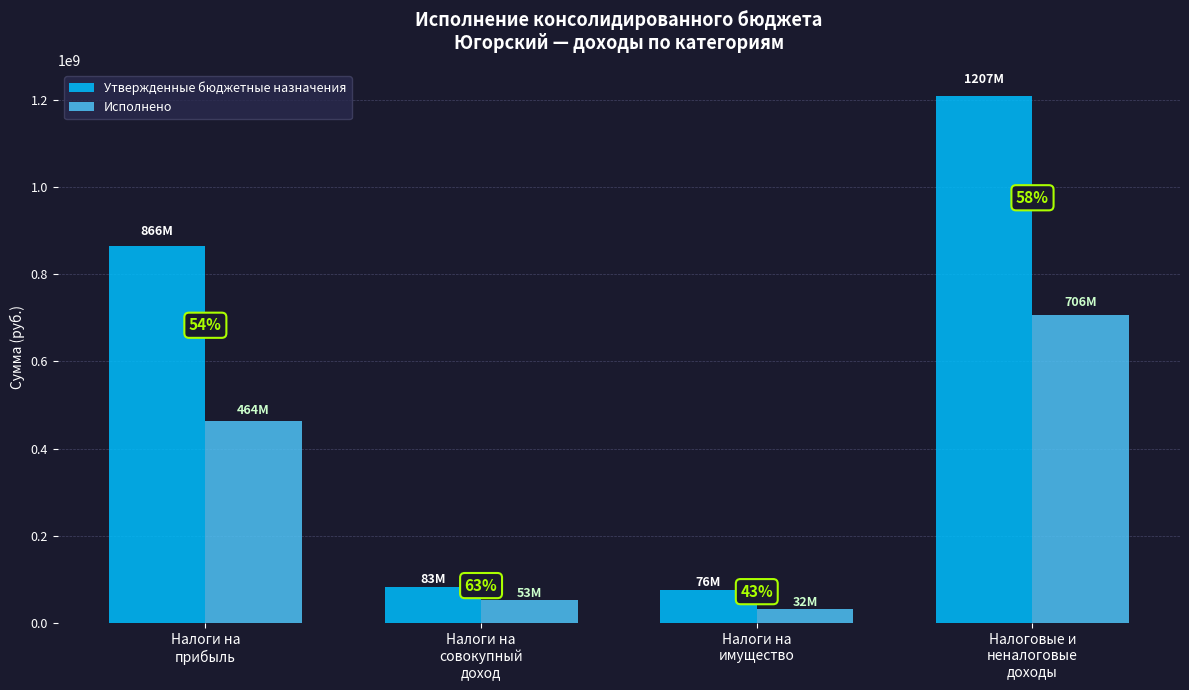

Are the bars horizontal?

No